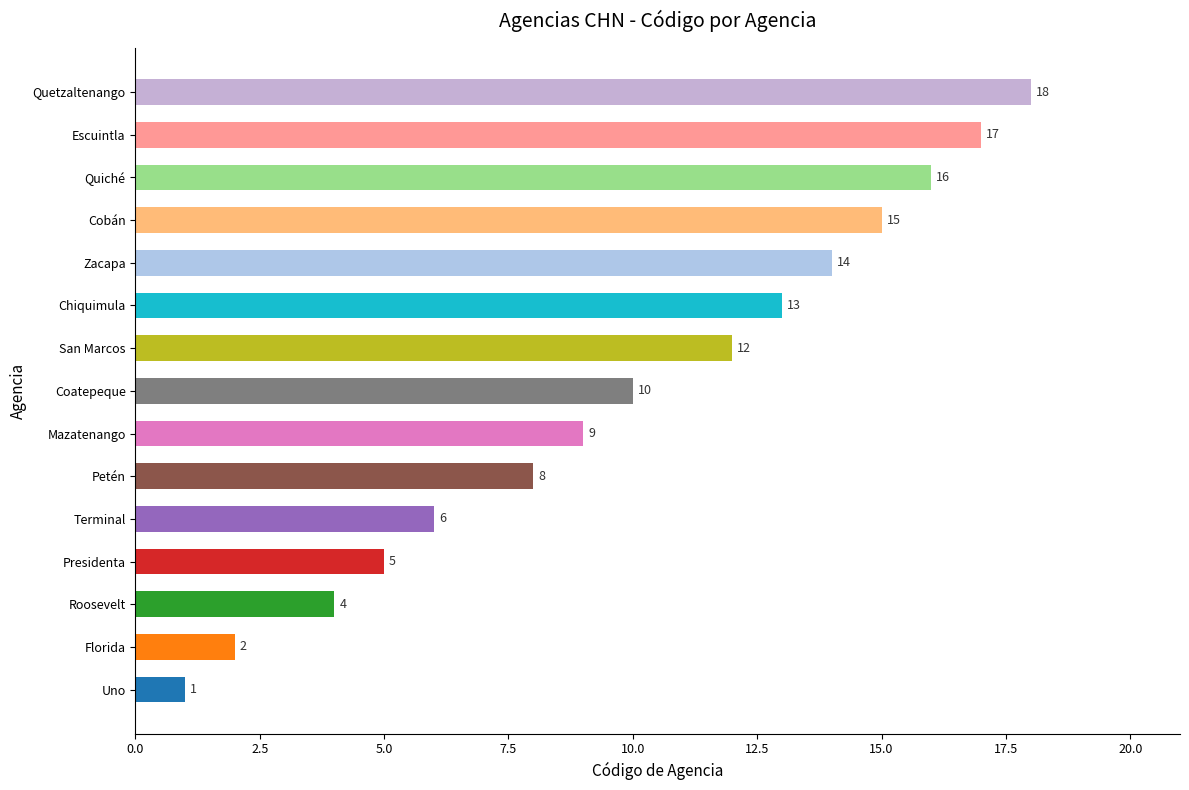

What is the change in value from Florida to Roosevelt?

+2